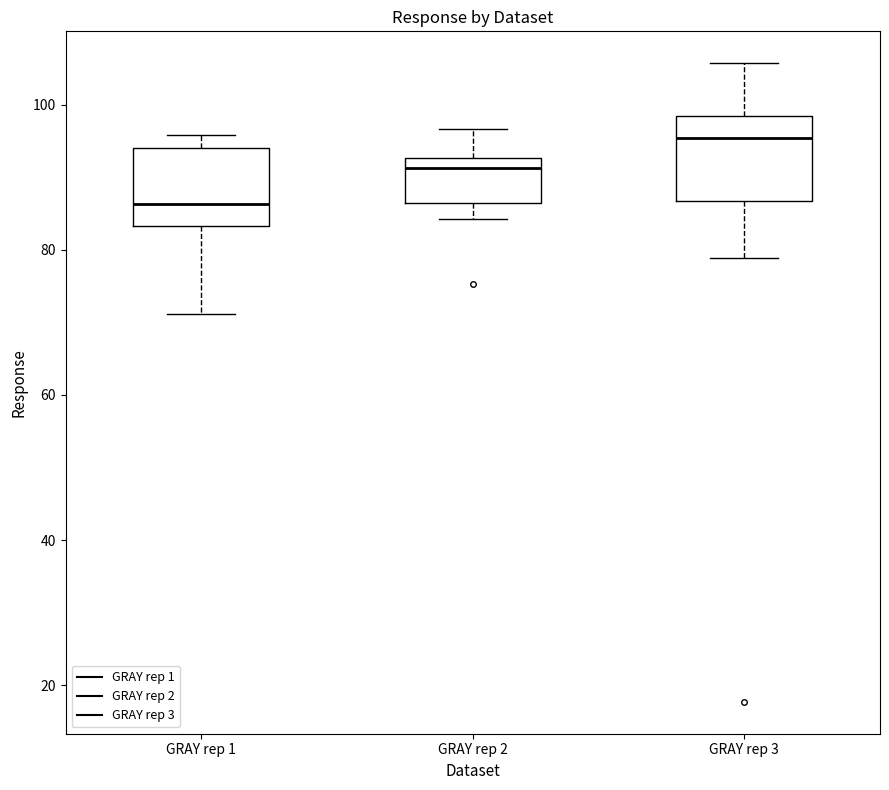

Where is the lower edge of the box for GRAY rep 3 on the y-axis? The values are not printed on the chart, so give them approximately, as read against the axis.

86